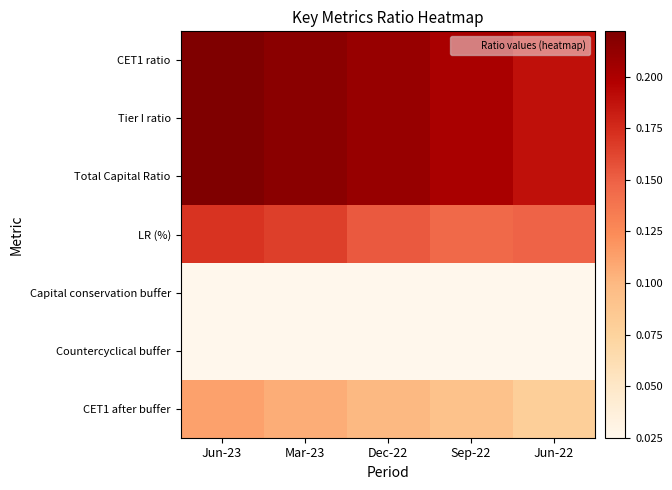

Reading left to right, what are all the values shown in this chart?

CET1 ratio: Jun-23=0.2	Mar-23=0.2	Dec-22=0.2	Sep-22=0.2	Jun-22=0.2
Tier I ratio: Jun-23=0.2	Mar-23=0.2	Dec-22=0.2	Sep-22=0.2	Jun-22=0.2
Total Capital Ratio: Jun-23=0.2	Mar-23=0.2	Dec-22=0.2	Sep-22=0.2	Jun-22=0.2
LR (%): Jun-23=0.2	Mar-23=0.2	Dec-22=0.2	Sep-22=0.1	Jun-22=0.1
Capital conservation buffer: Jun-23=0.0	Mar-23=0.0	Dec-22=0.0	Sep-22=0.0	Jun-22=0.0
Countercyclical buffer: Jun-23=0.0	Mar-23=0.0	Dec-22=0.0	Sep-22=0.0	Jun-22=0.0
CET1 after buffer: Jun-23=0.1	Mar-23=0.1	Dec-22=0.1	Sep-22=0.1	Jun-22=0.1